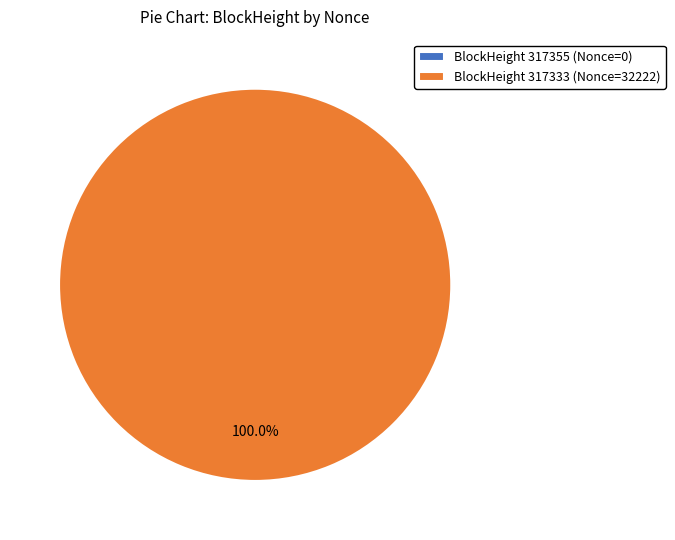

The 317333 slice represents 99% of the pie. True or false?

False